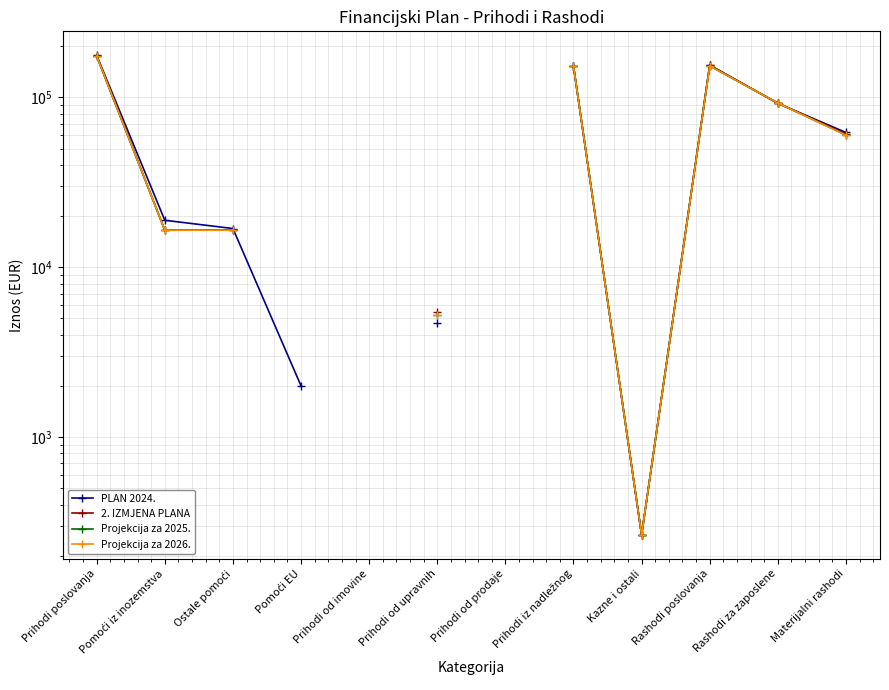

What position from the right is Prihodi od upravnih?

7